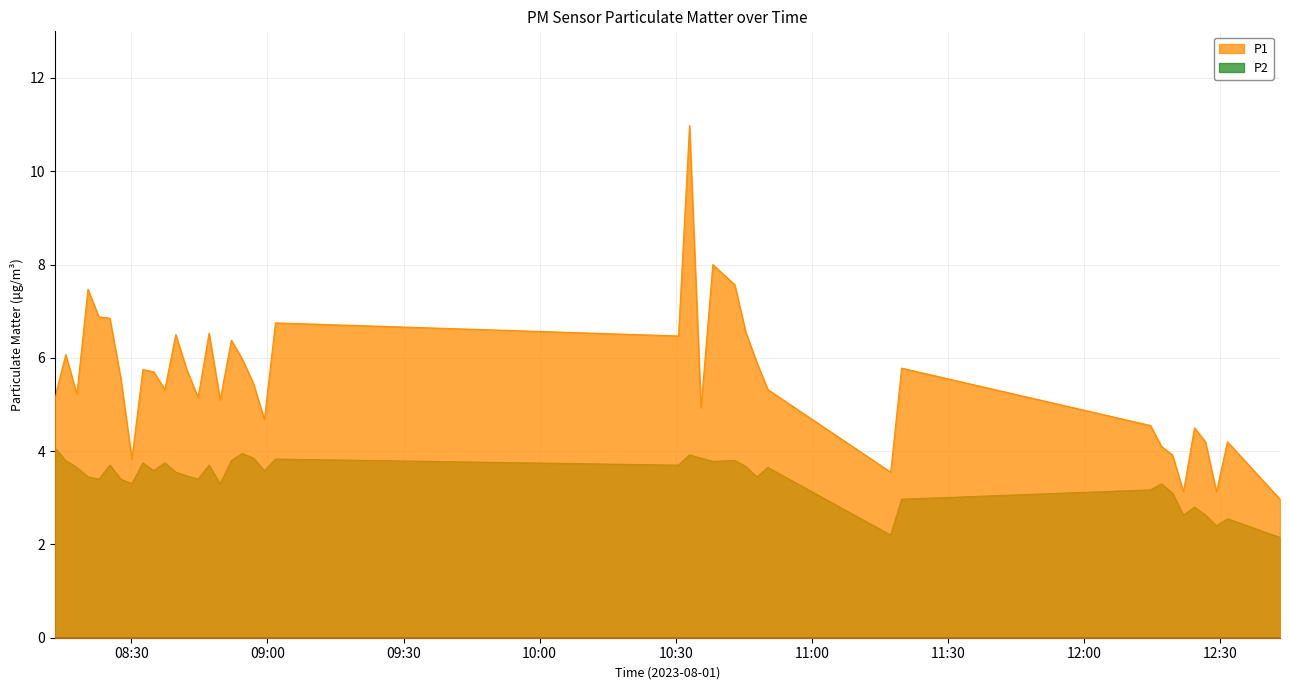

How many categories are shown in the chart?

40